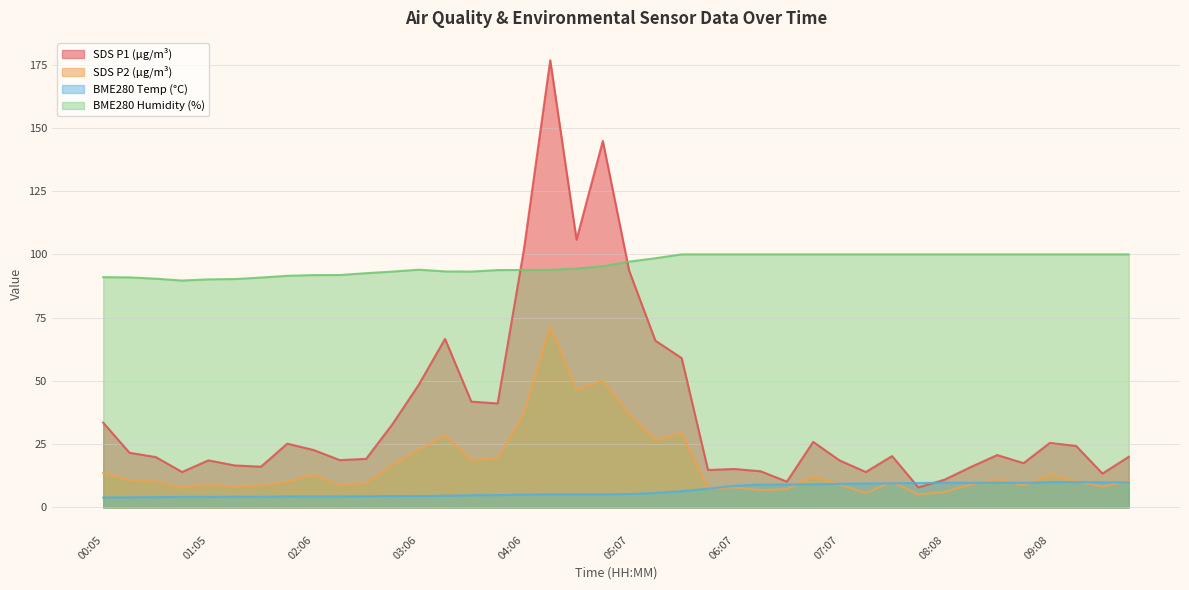

At which category is the sum across all series the highest?

17